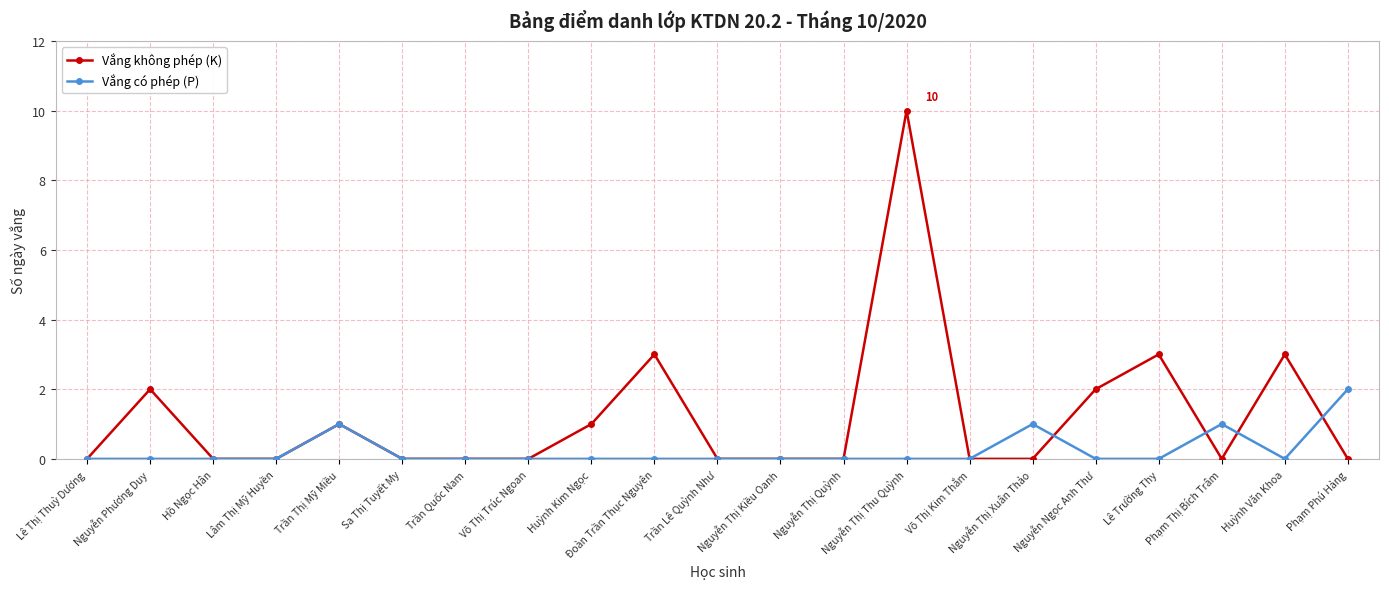

What is the greatest value displayed?

10